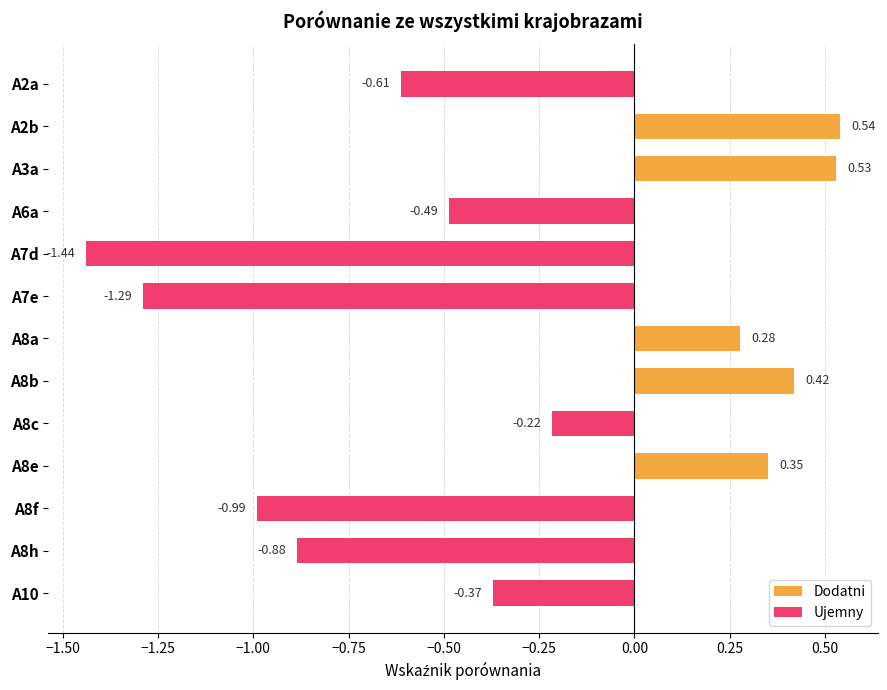

Which has a higher value, A8c or A2a?

A8c